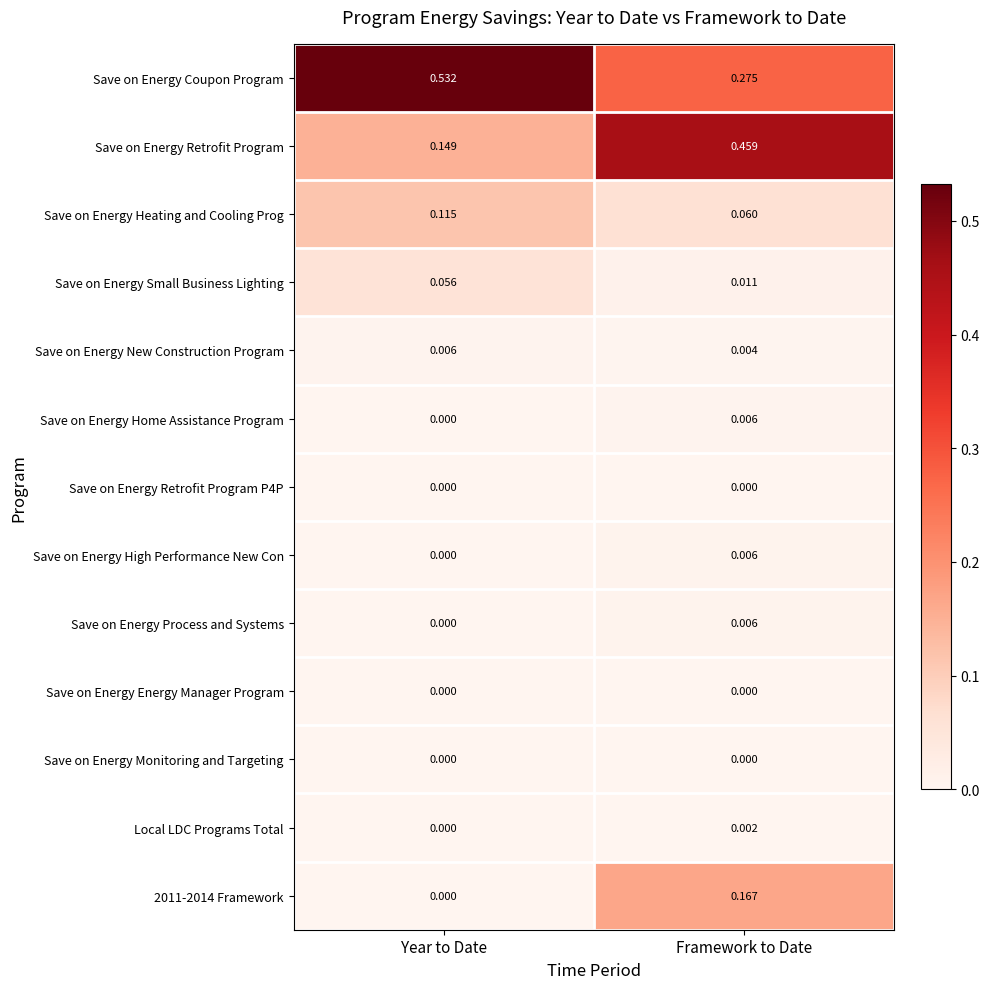

At which label does Save on Energy Retrofit Program reach its peak?

Framework to Date